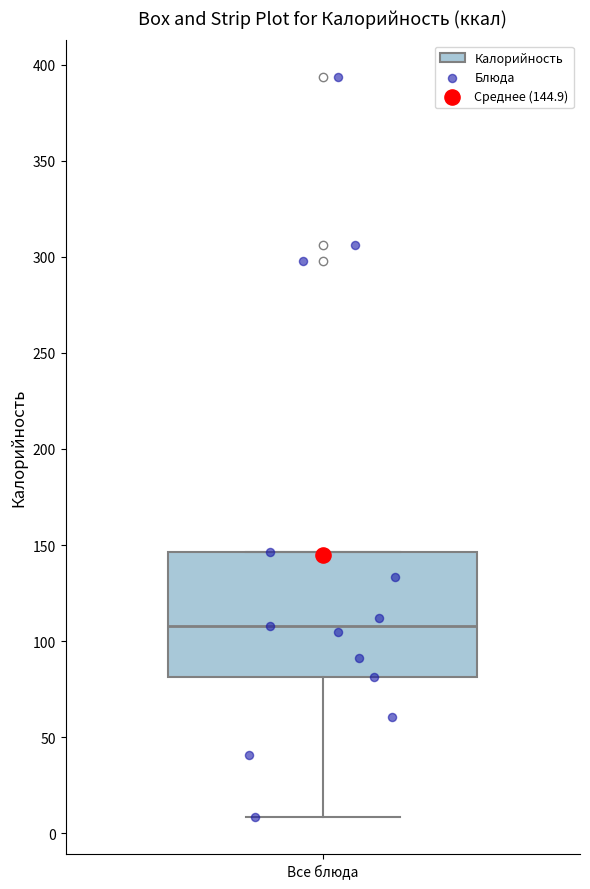

Where does the lower whisker of the box for Все блюда end on the y-axis? The values are not printed on the chart, so give them approximately, as read against the axis.

10